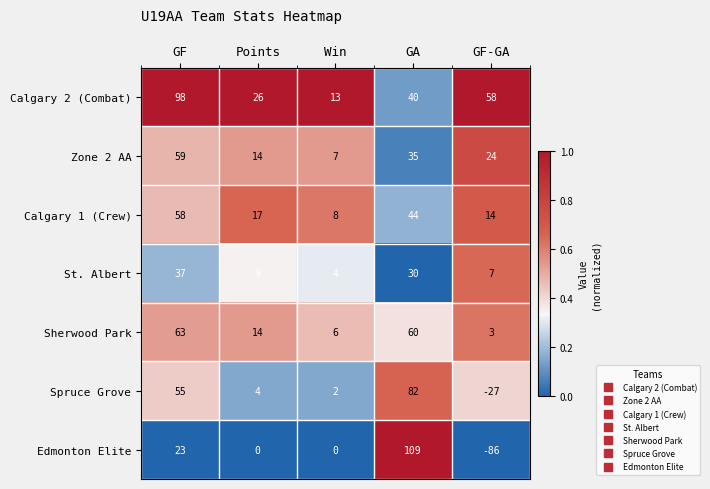

How many values in the Spruce Grove series are below 4?

2